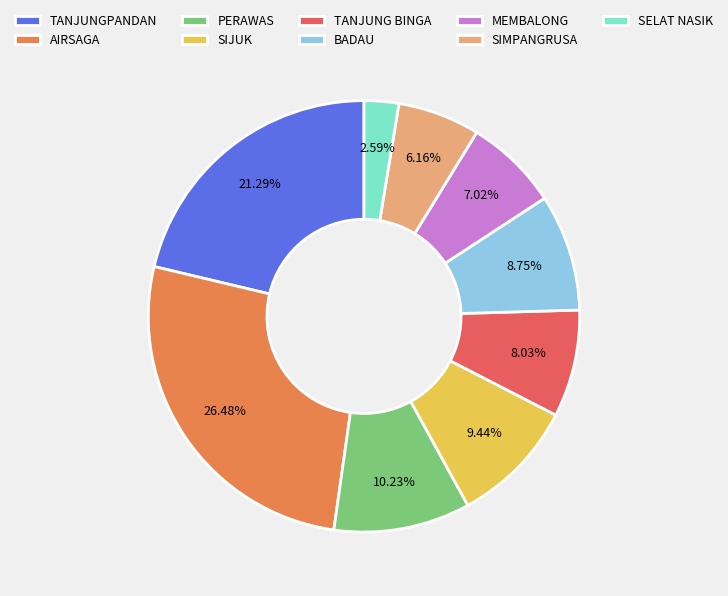

Approximately how many times larger is the value at MEMBALONG compared to SIJUK?

0.7